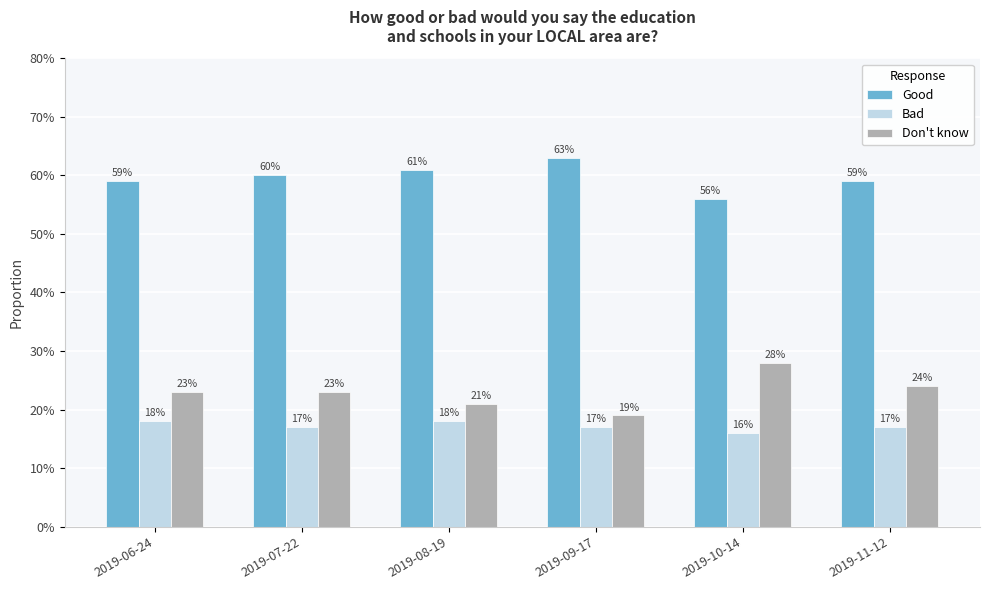

Reading right to left, list all the values displayed in this chart.

Good: 0.6	0.6	0.6	0.6	0.6	0.6
Bad: 0.2	0.2	0.2	0.2	0.2	0.2
Don't know: 0.2	0.3	0.2	0.2	0.2	0.2